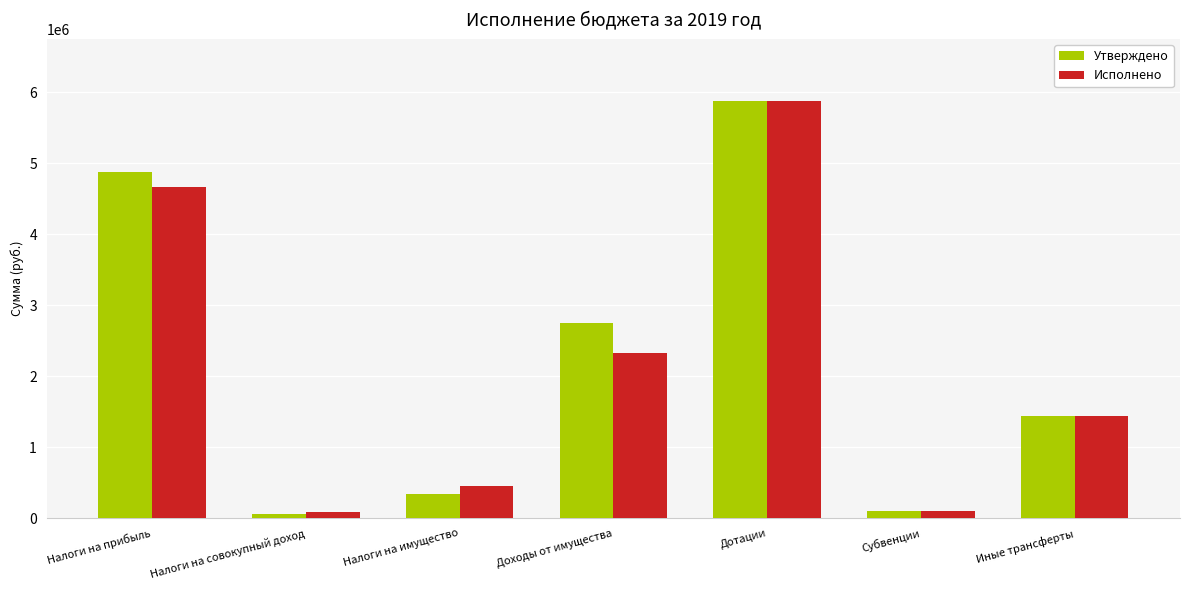

Are the bars grouped side by side (vs. stacked)?

Yes